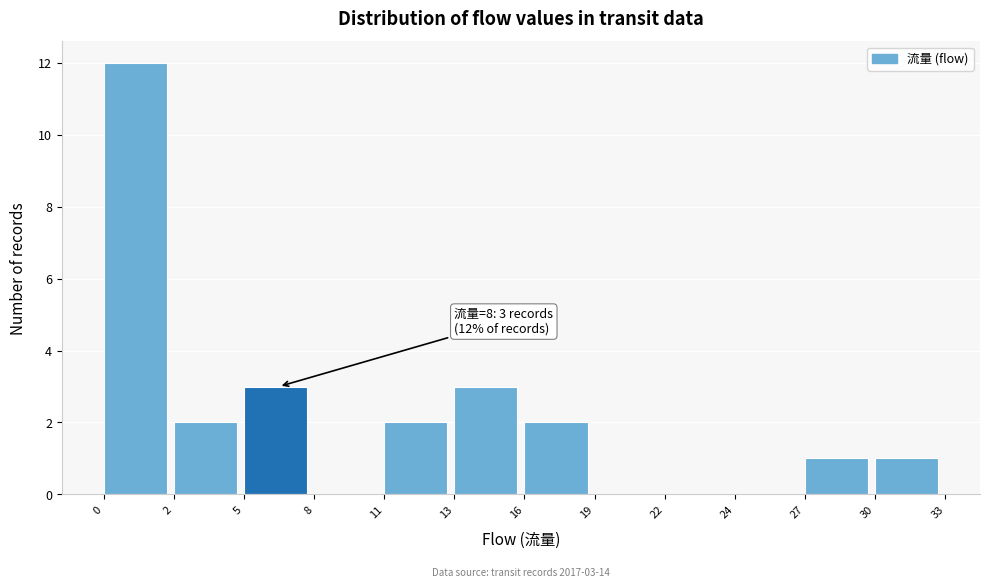

Reading left to right, what are all the values shown in this chart?

0=12	2=2	5=3	8=0	11=2	13=3	16=2	19=0	22=0	24=0	27=1	30=1